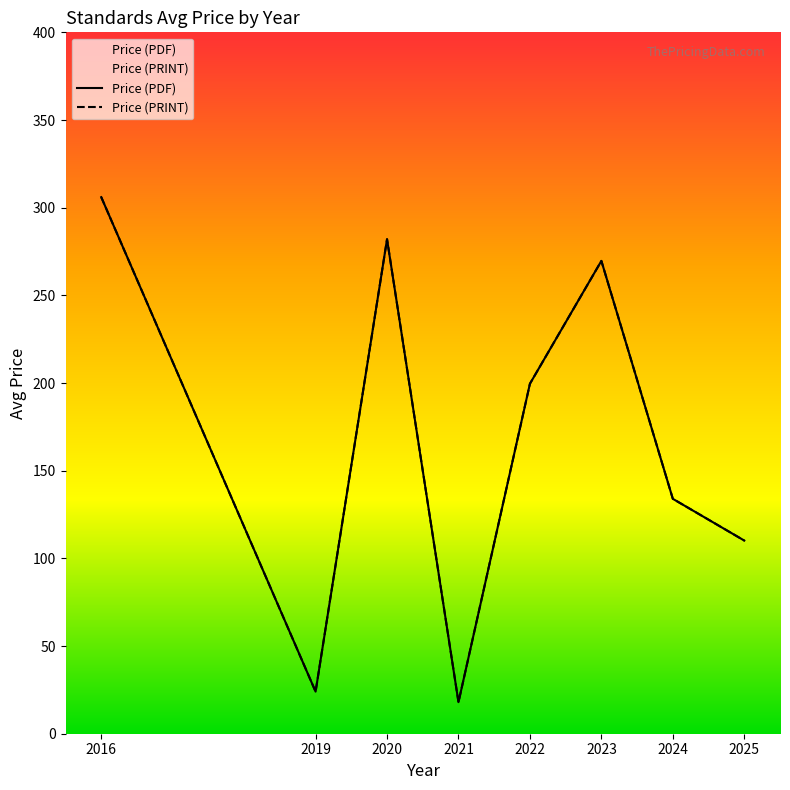

Is this an area chart (filled region under the line)?

No